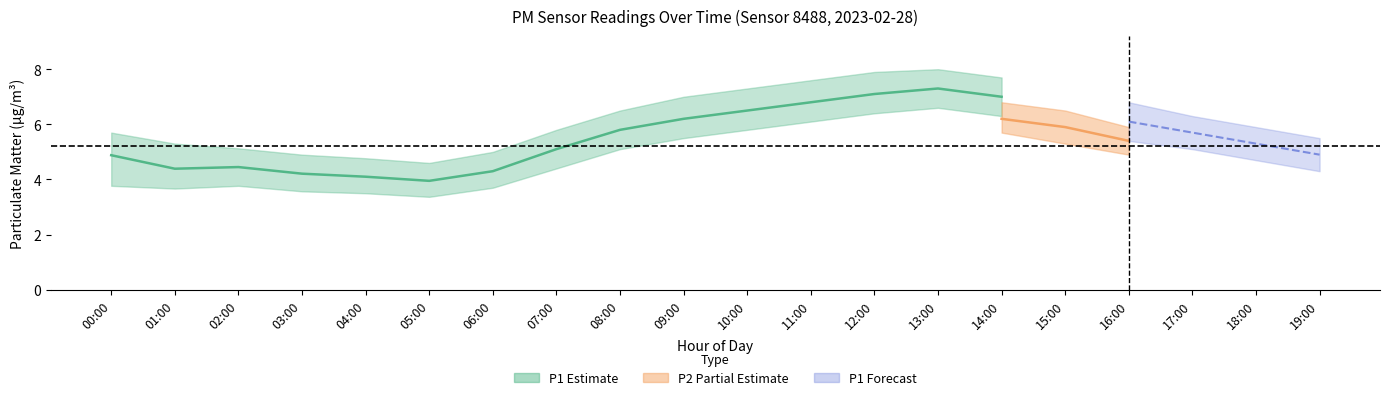

Count the number of categories in the chart.

20